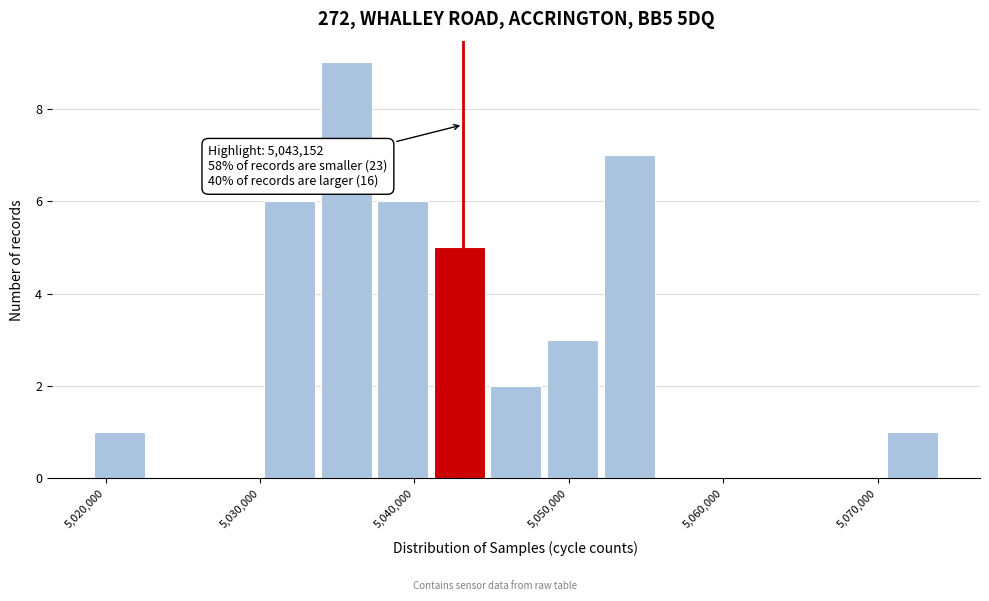

Read against the x-axis, roughly where is the centre of the tallest bar?

5036000